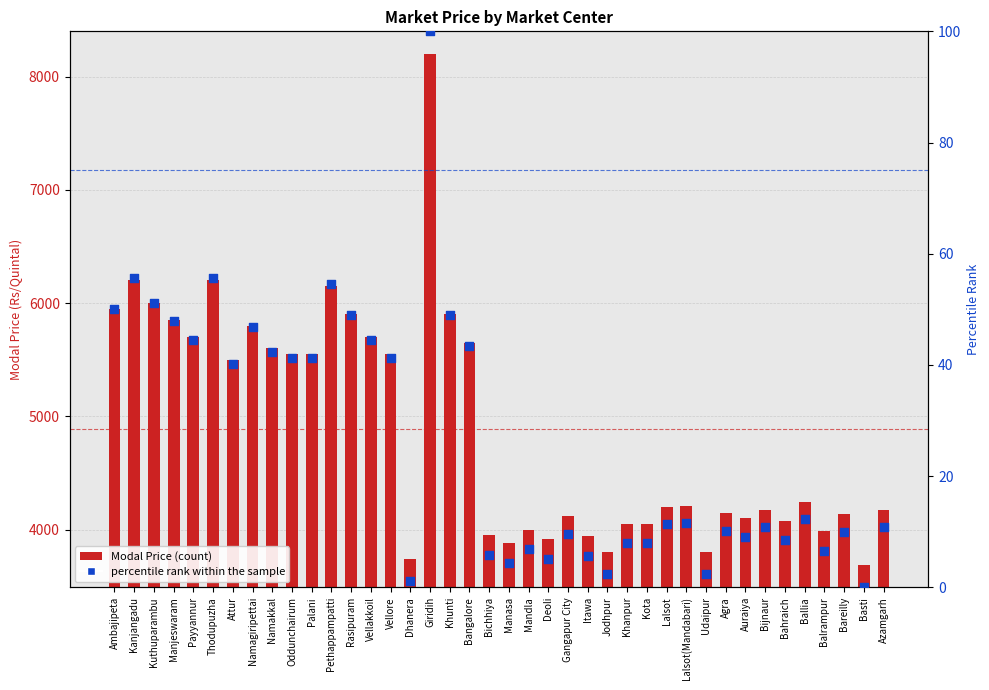

What are all the series names shown in the legend?

Modal Price, percentile rank within the sample